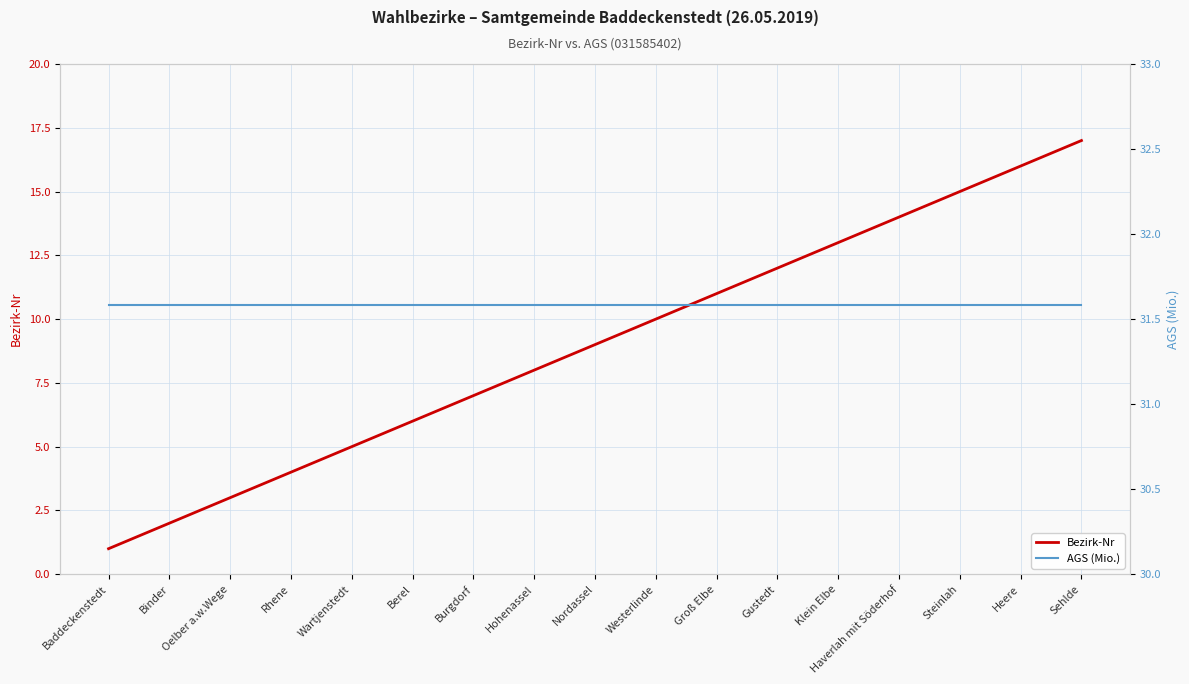

List the series in order of their overall mean, highest first.

AGS (Mio.), Bezirk-Nr